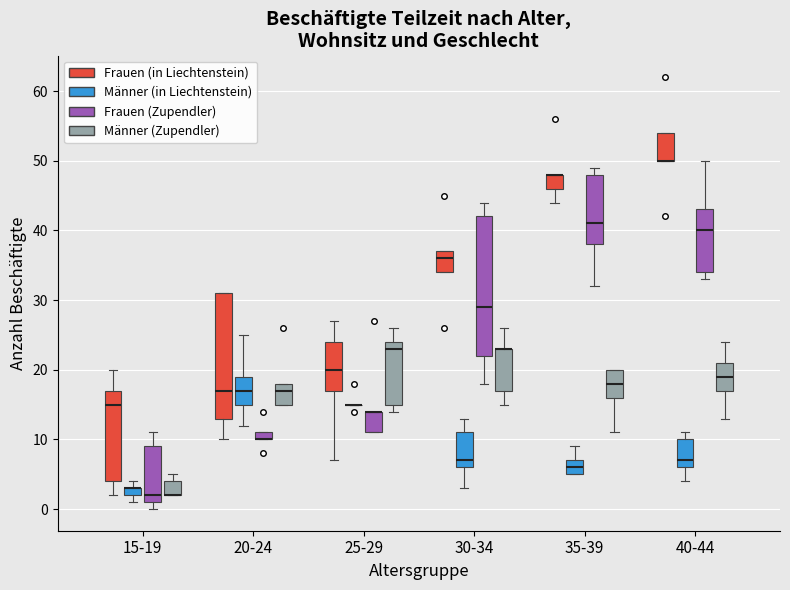

Comparing the boxes themselves (not the whiskers), which one is the tallest?

30-34 (Frauen (Zupendler))